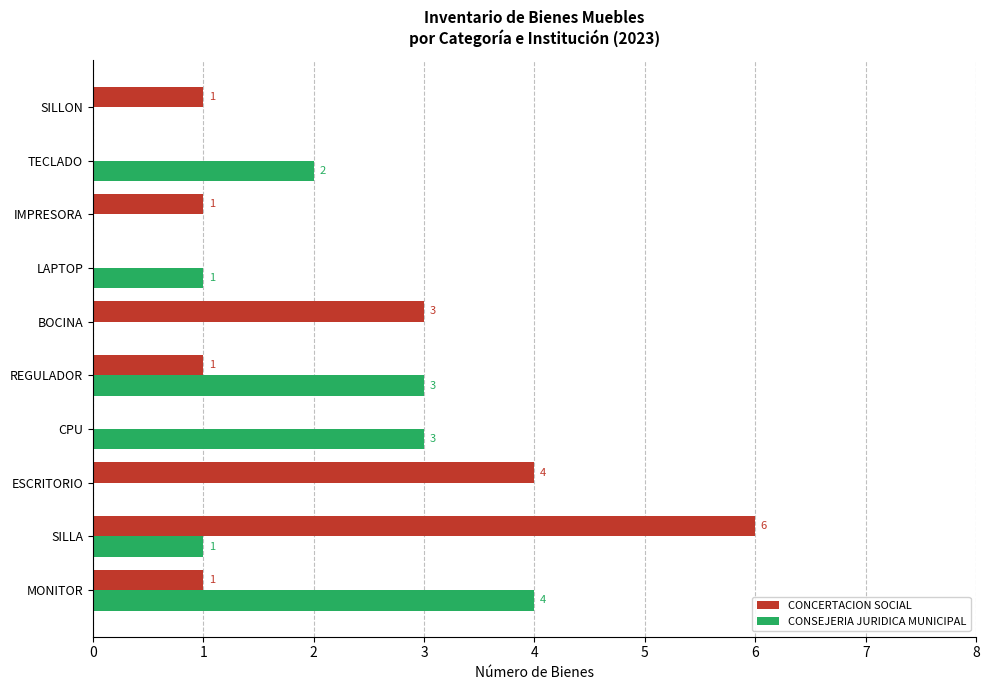

Which series has the largest range (max minus min)?

CONCERTACION SOCIAL